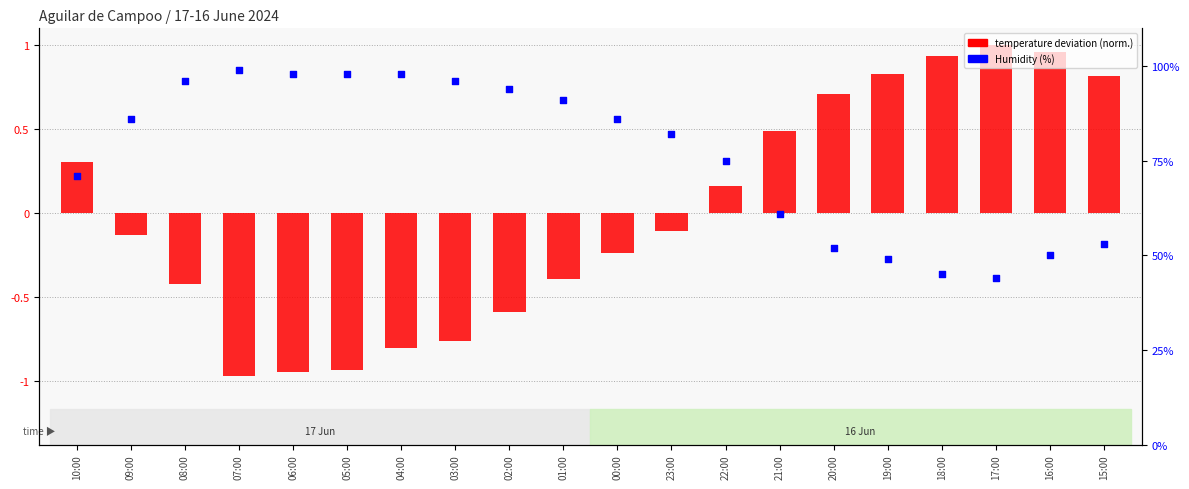

What are all the series names shown in the legend?

temperature deviation (norm.), Humidity (%)